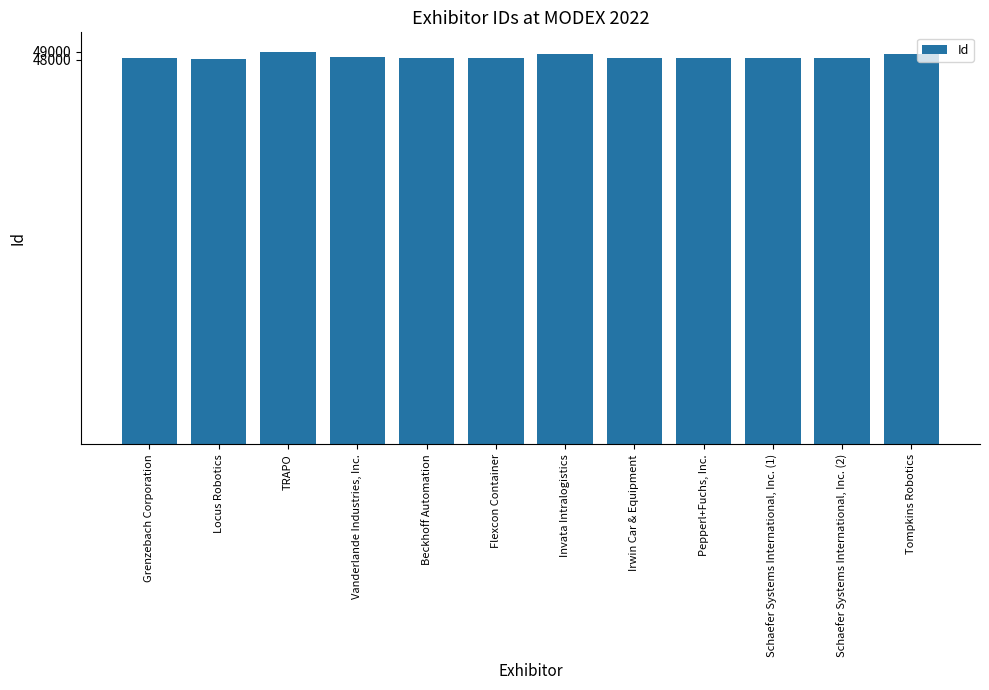

Are the bars horizontal?

No